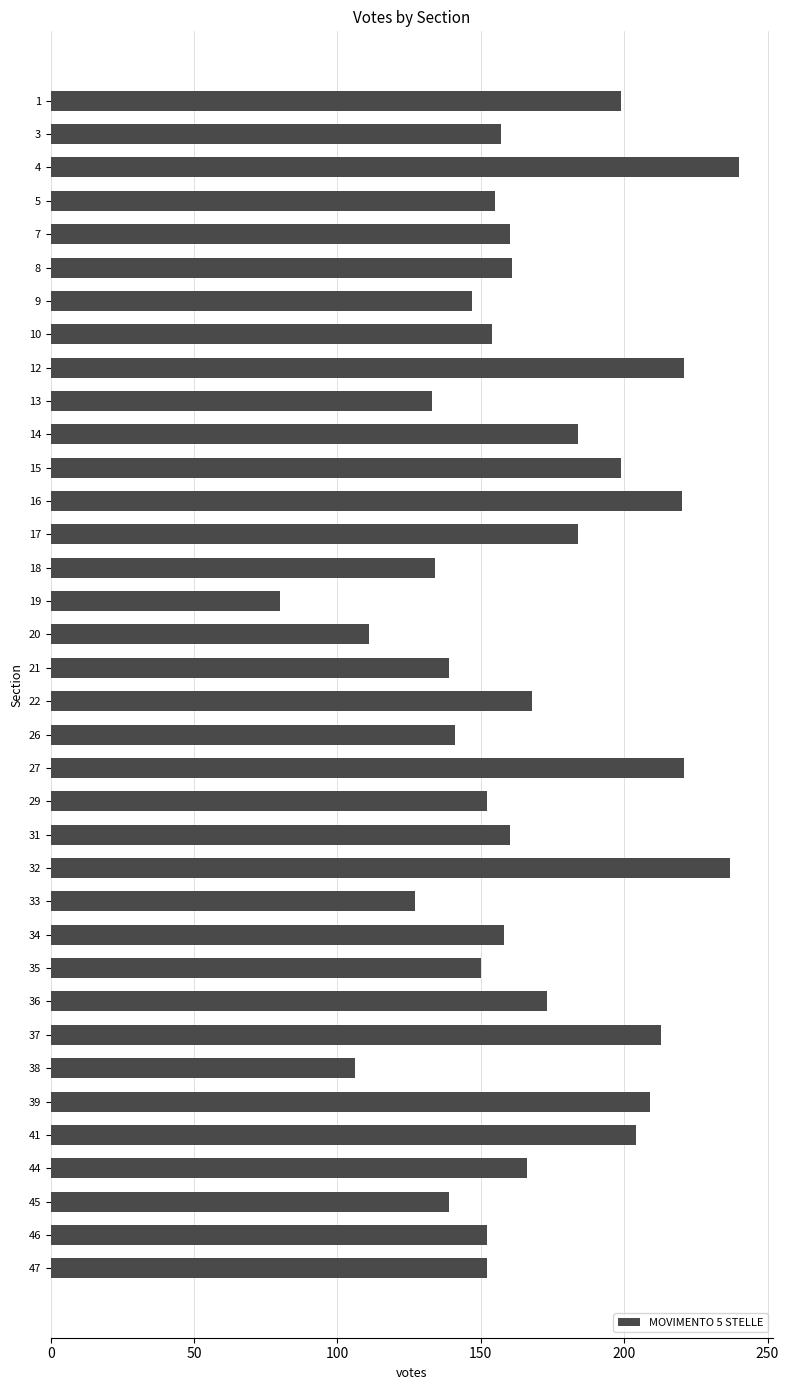

Approximately how many times larger is the value at 16 compared to 35?

1.5